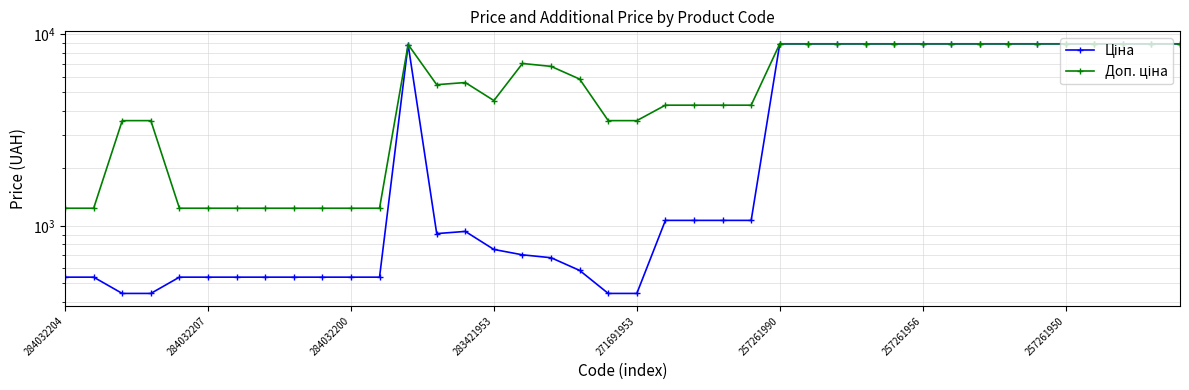

How many distinct data groups are displayed?

2